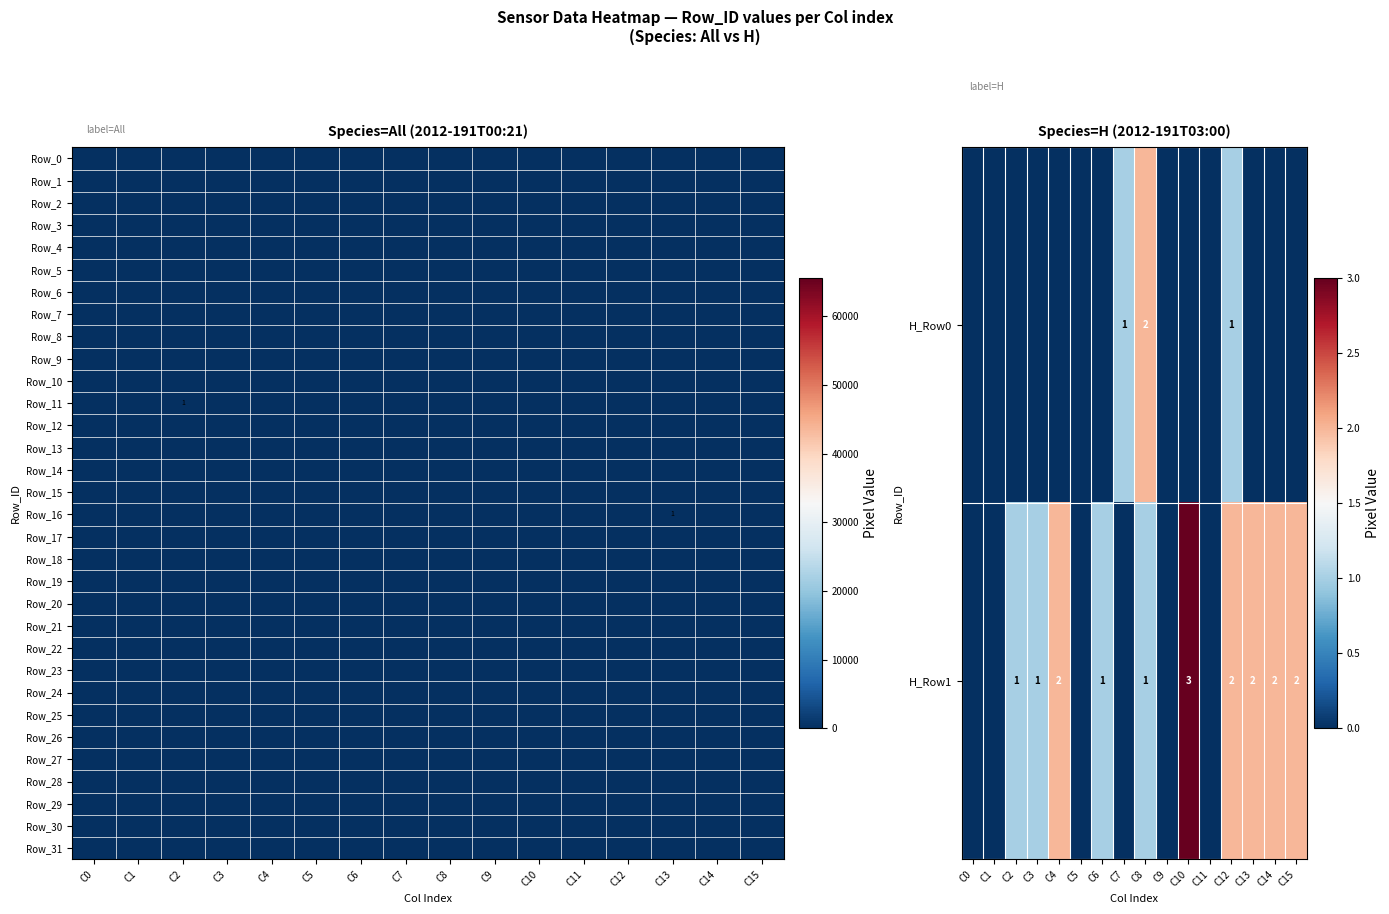

The value of H_Row1 at C8 is 1. True or false?

True